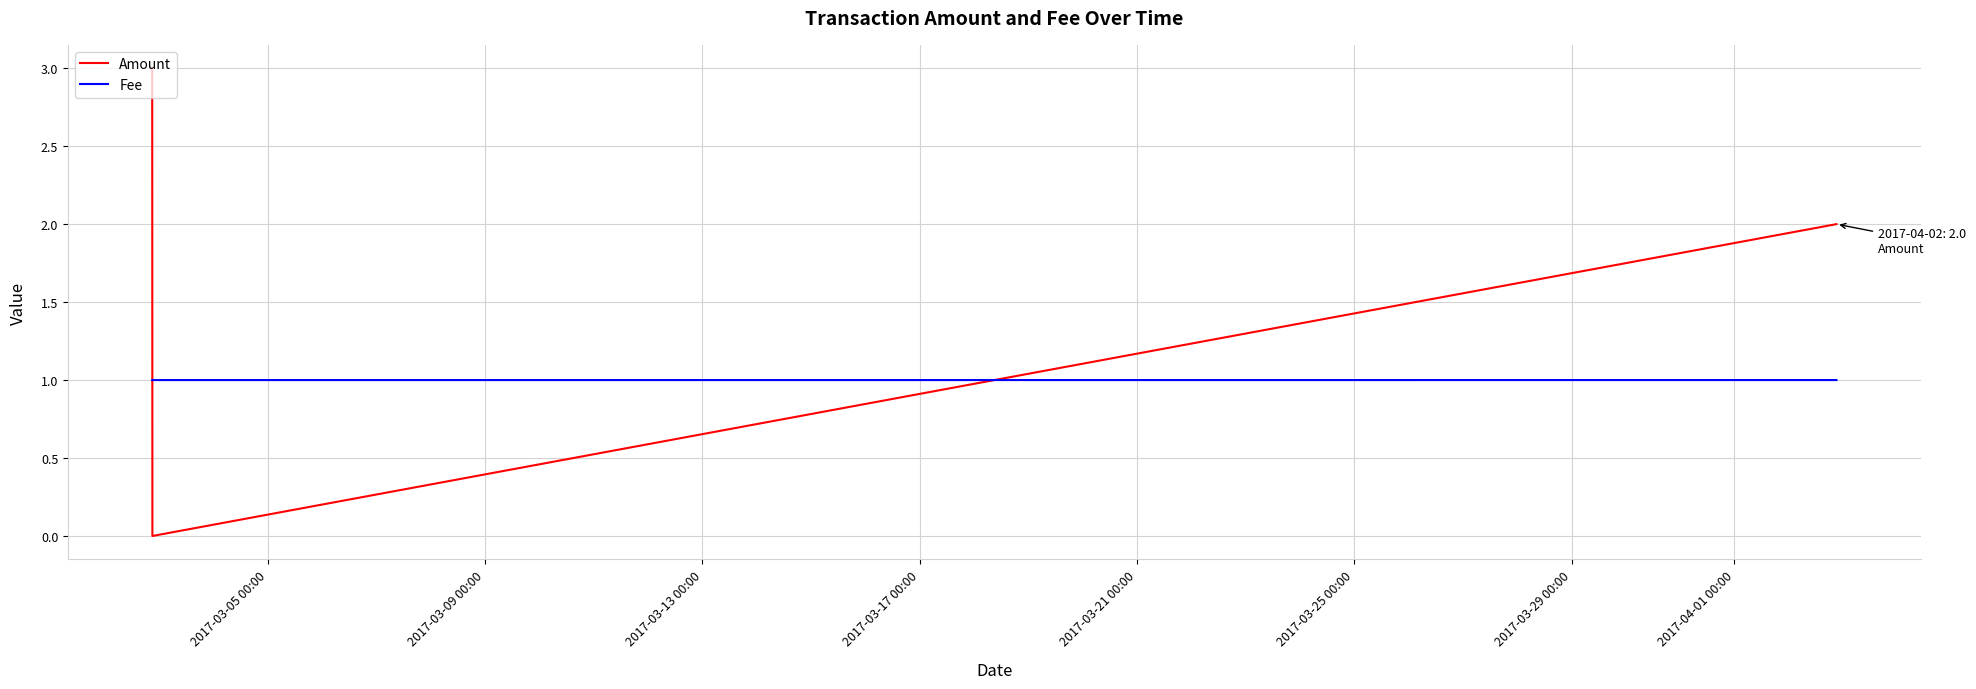

List the series in order of their overall mean, lowest first.

Fee, Amount